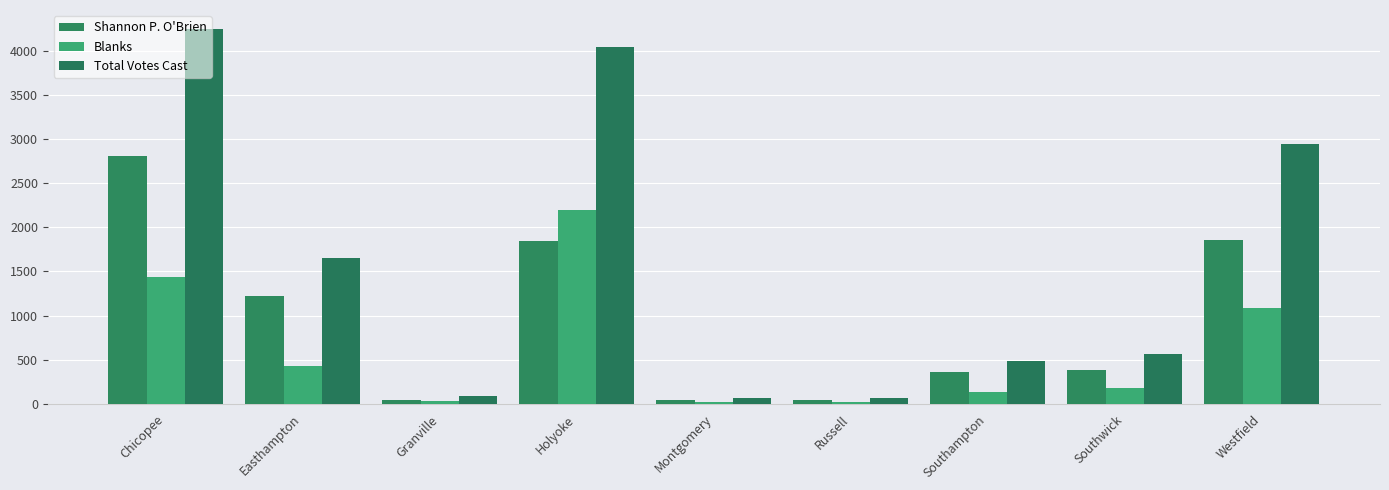

Does the chart contain any negative values?

No